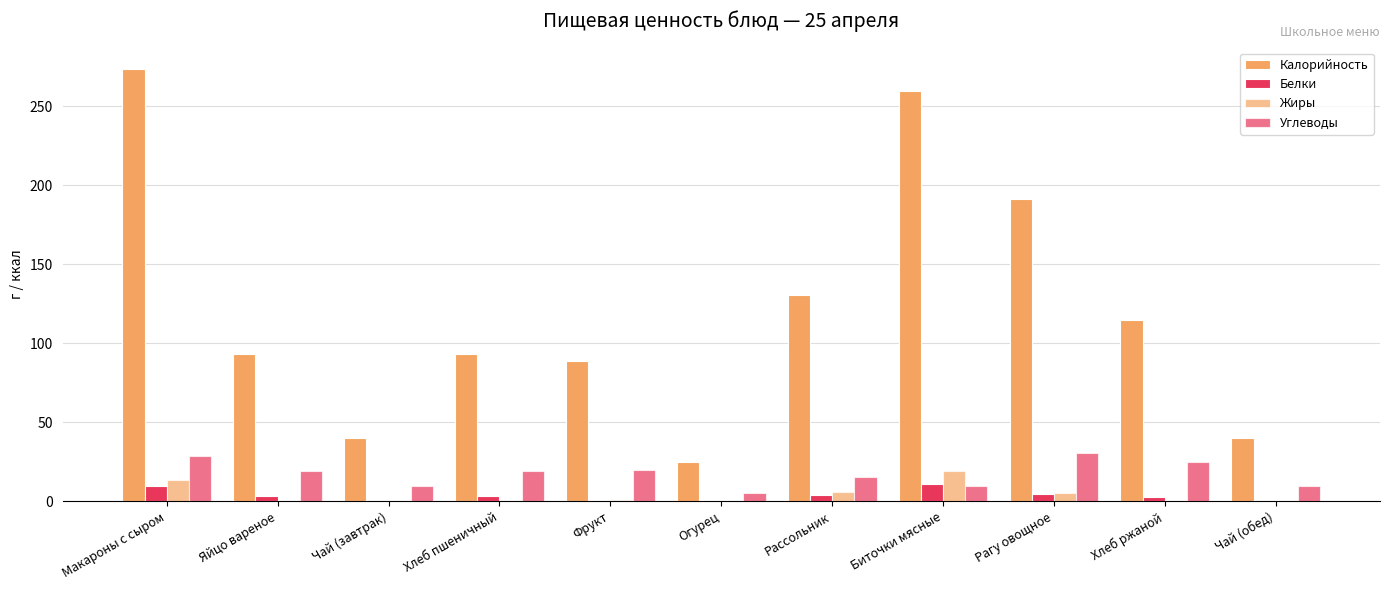

How many values in the Белки series exceed 3?

6